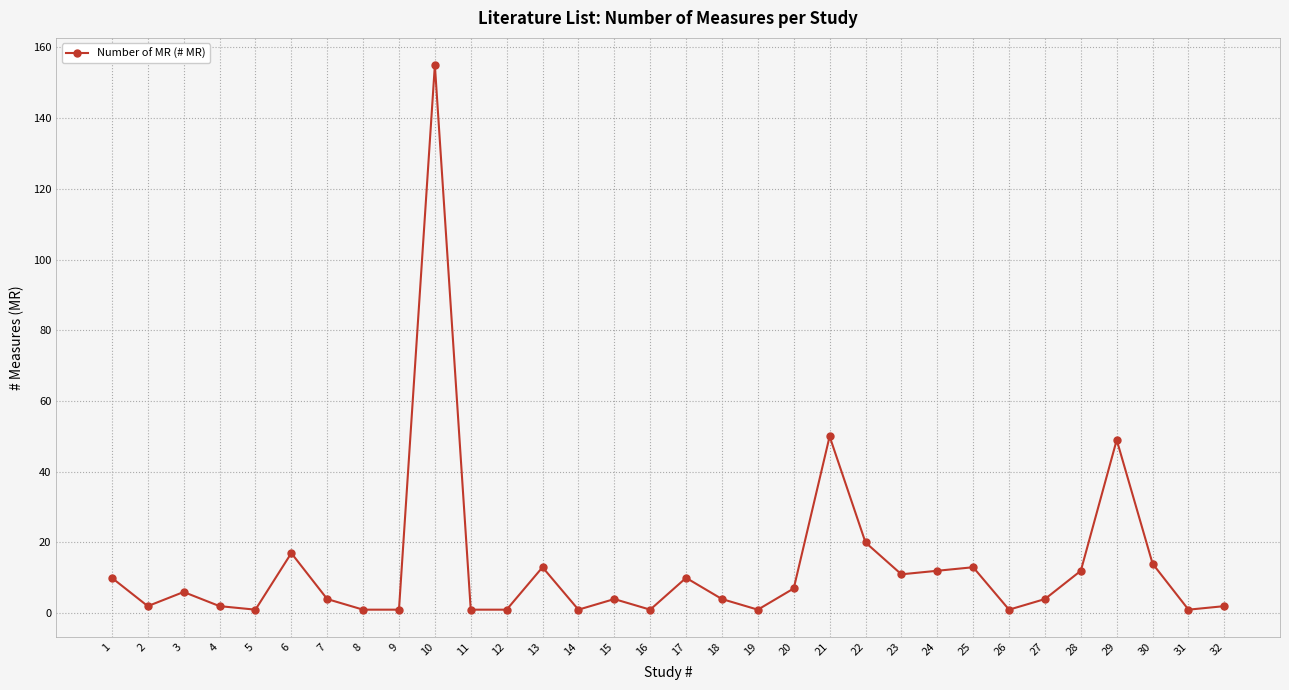

Does the chart display data point markers on the line(s)?

Yes